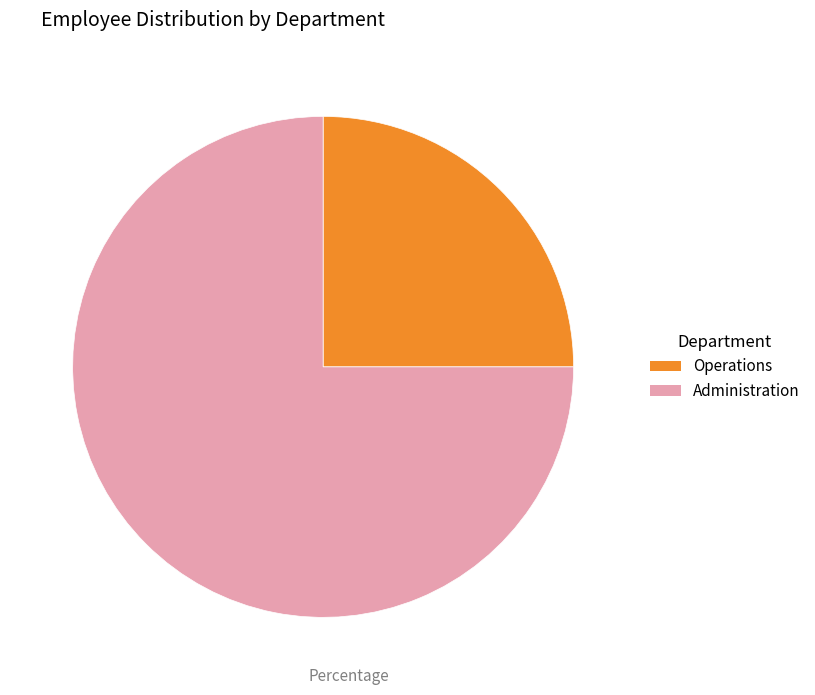

Rank the categories by value from highest to lowest.

Administration, Operations